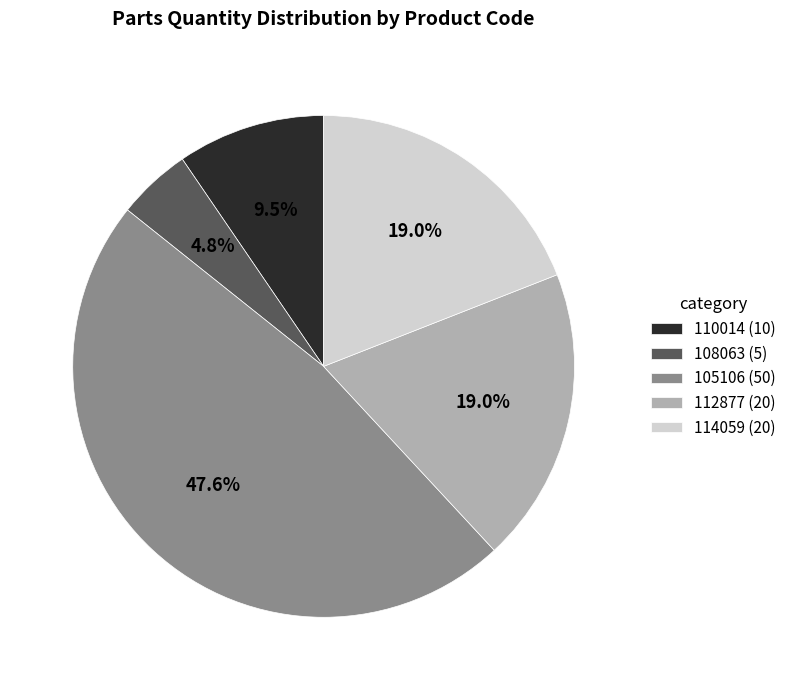

Do 105106 and 108063 together represent more than half of the pie?

Yes